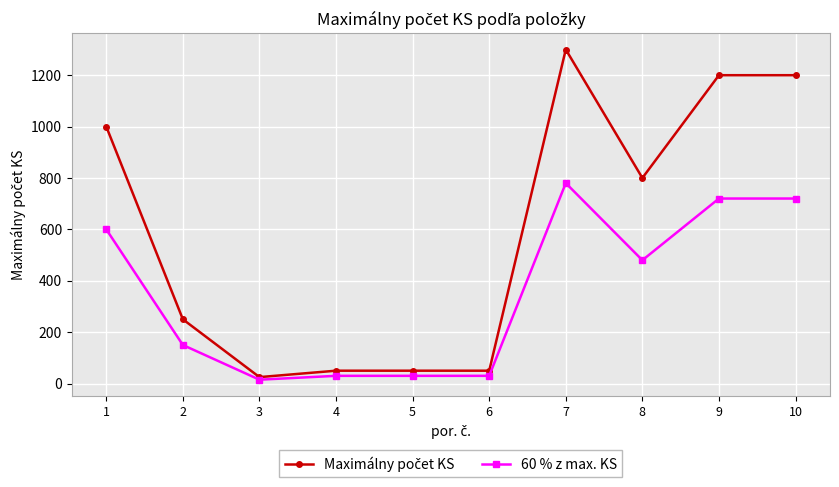

The value of 60 % z max. KS at 10 is 988. True or false?

False